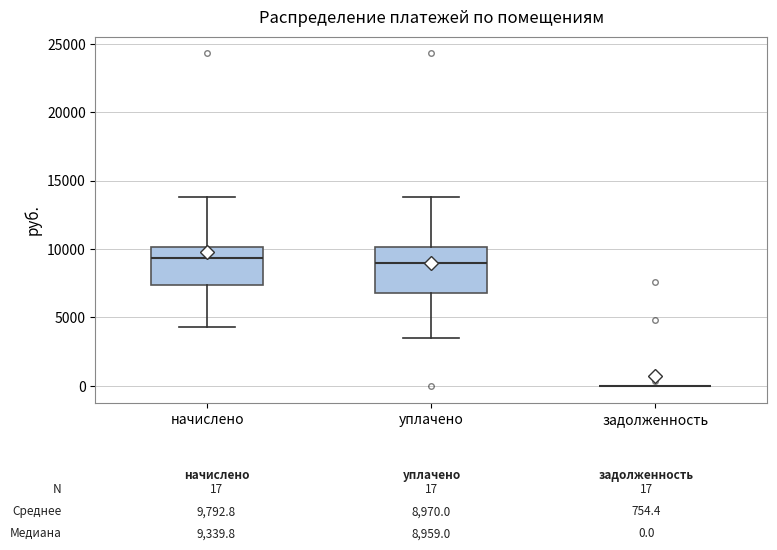

Comparing the boxes themselves (not the whiskers), which one is the tallest?

уплачено